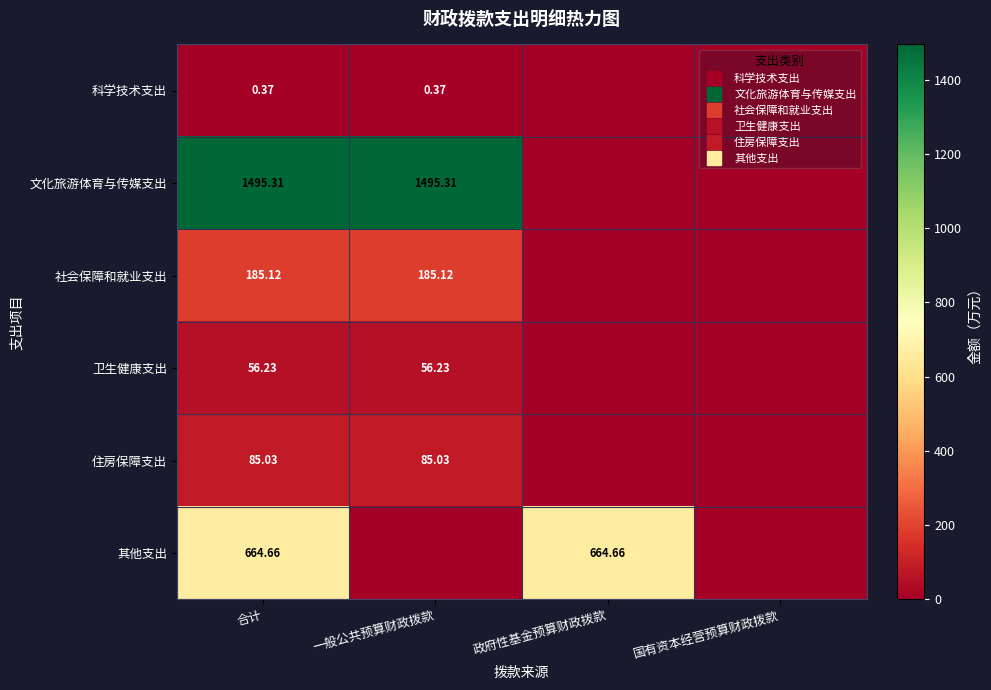

Rank the series by their maximum value, from highest to lowest.

文化旅游体育与传媒支出, 其他支出, 社会保障和就业支出, 住房保障支出, 卫生健康支出, 科学技术支出